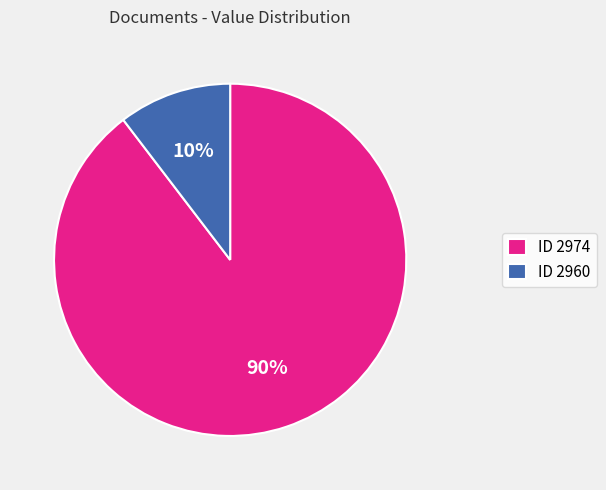

To the nearest percent, what is the average slice percentage?

50%